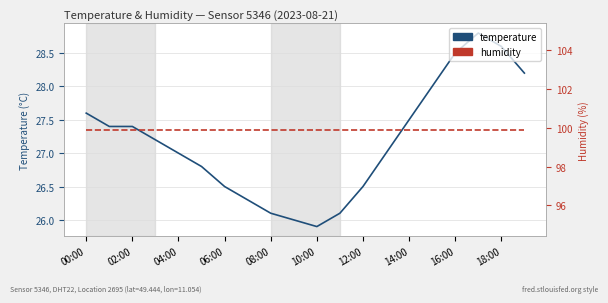

Which series has the largest total across all categories?

humidity